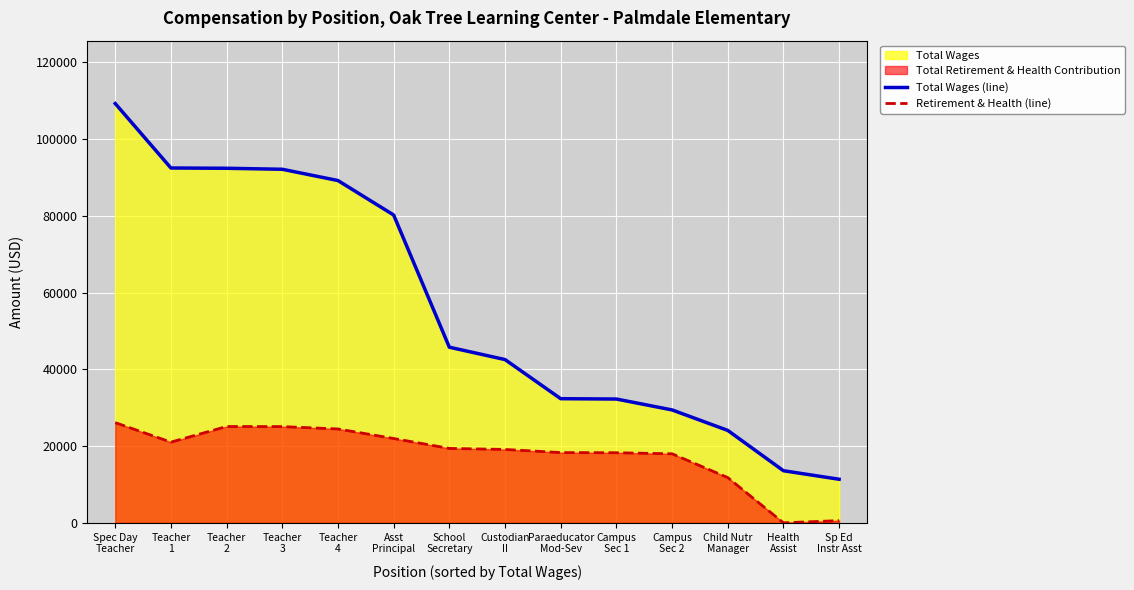

Where does the Retirement & Health (line) series first go above 19389?

Spec Day
Teacher